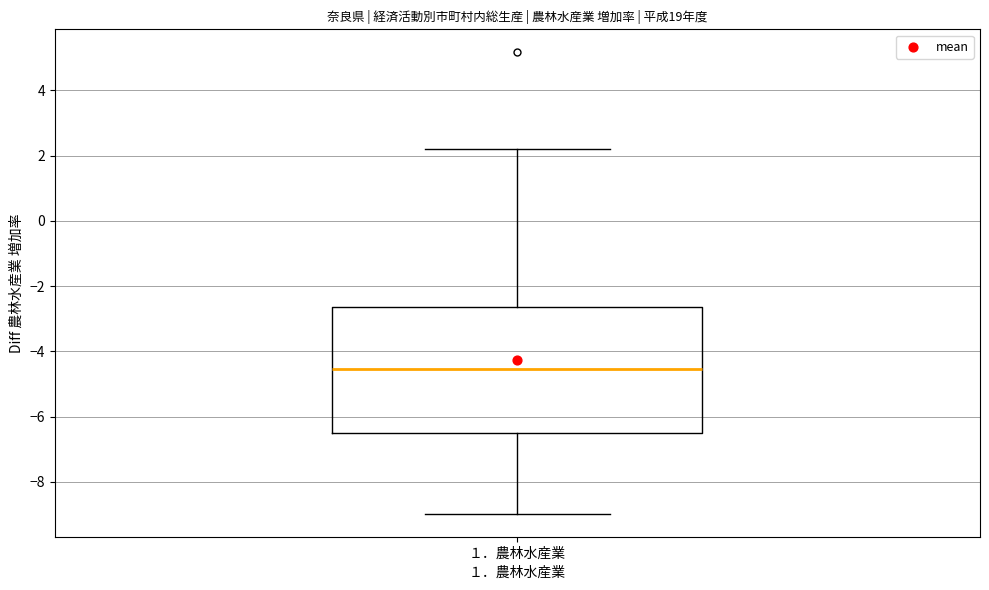

Read this box plot against the y-axis: the position of the median line, the range covered by the box, and the ends of both whiskers. The values are not printed on the chart, so give them approximately, as read against the axis.

median -4.6, box -6.4 to -2.6, whiskers -9.0 to 2.2